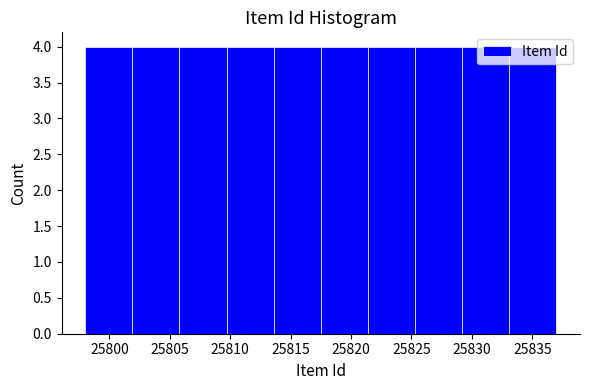

What is the height of the bar covering 25813.6 to 25817.5 on the x-axis? Neither the bar edges nor the heights are printed on the chart, so give them approximately, as read against the axes.

4